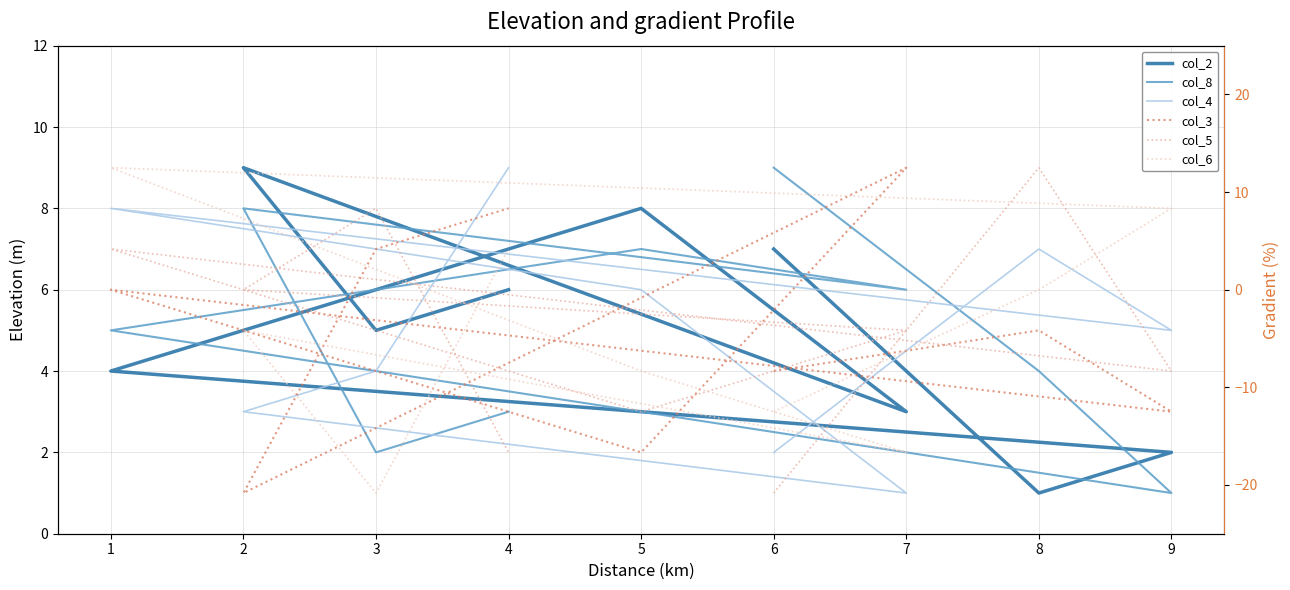

True or false: col_5 has a value of 1 at 6.

True